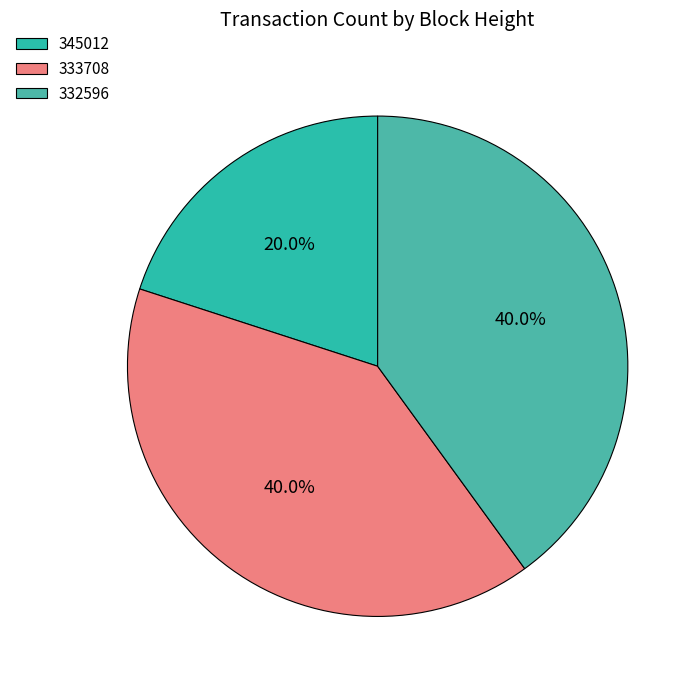

What is the ratio of the value at 345012 to the value at 333708?

0.5